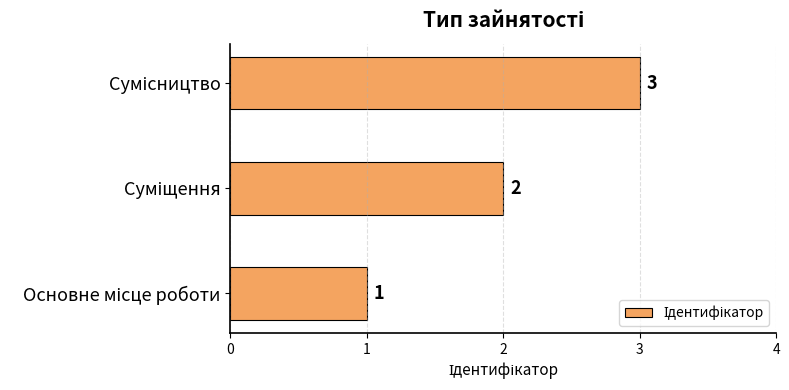

What is the smallest value displayed?

1